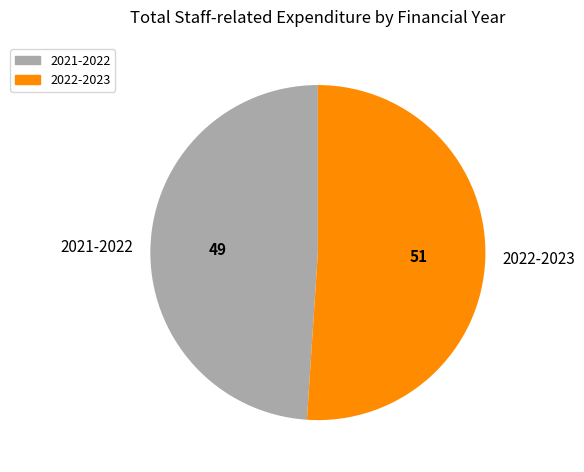

Which category accounts for the majority?

2022-2023